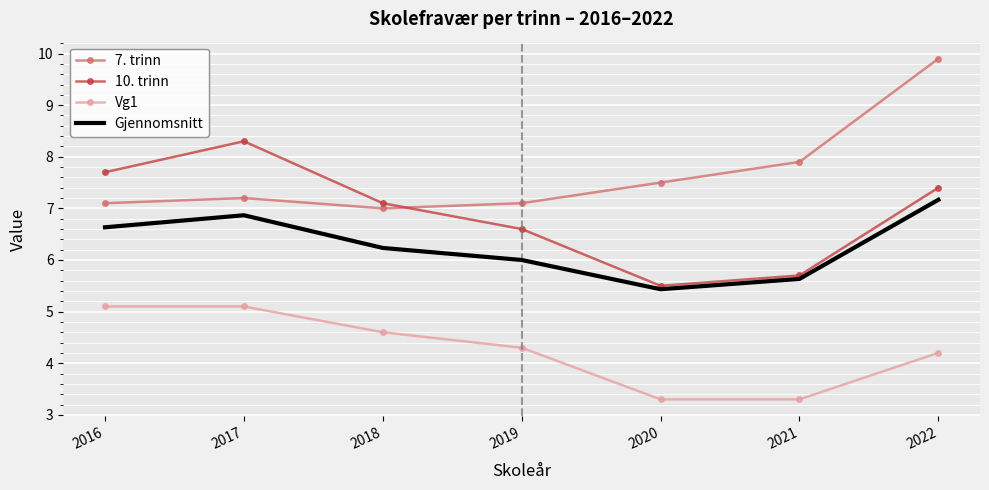

What is the spread (max minus min) of values at 2021?

4.6